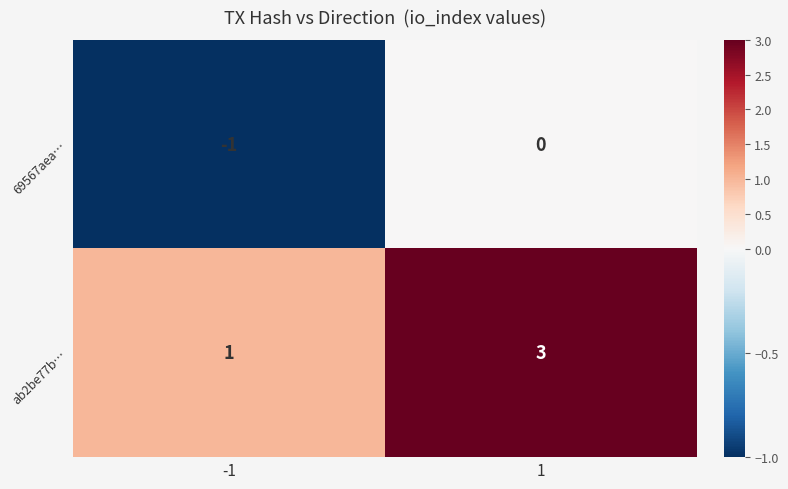

What is the maximum value for ab2be77b…?

3